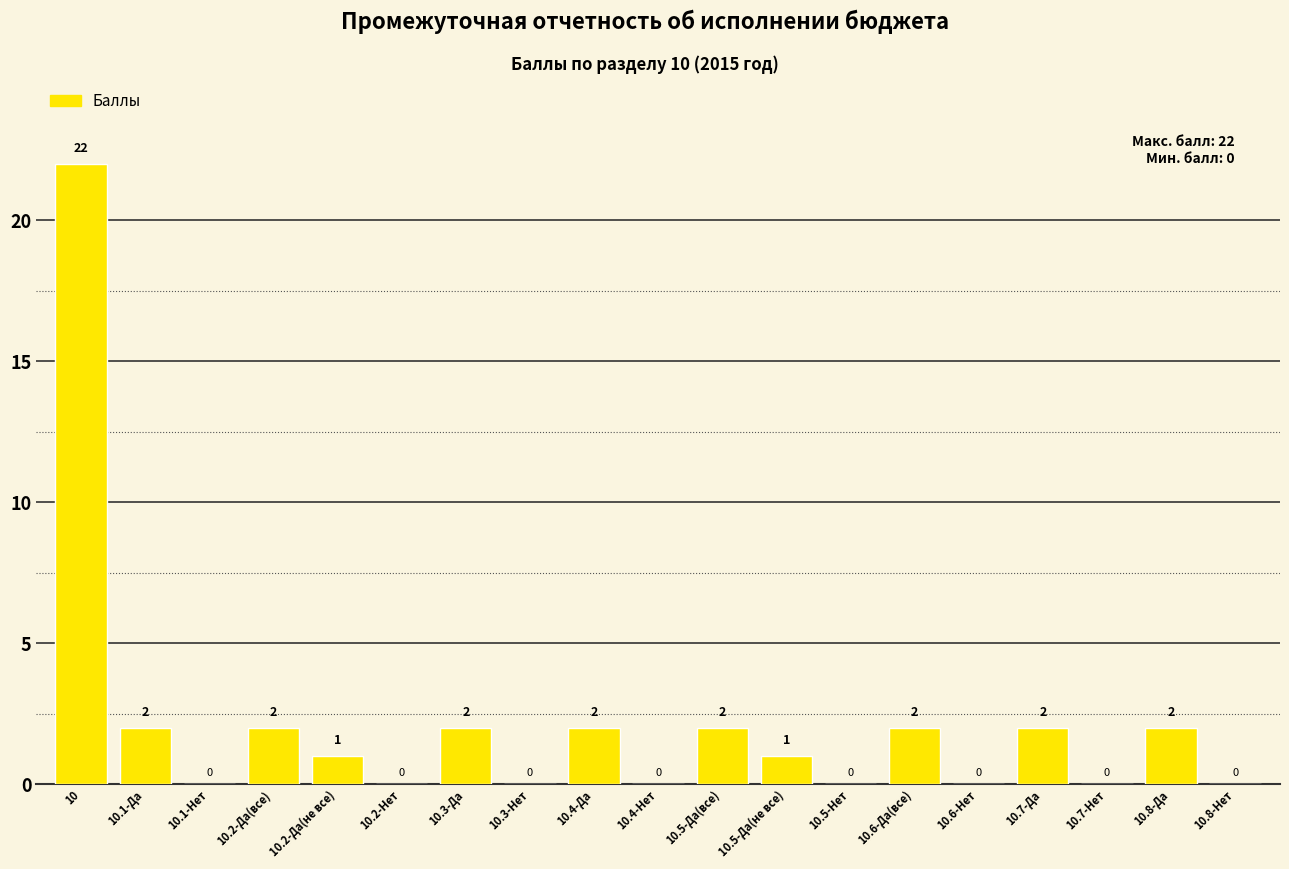

Are the bars horizontal?

No